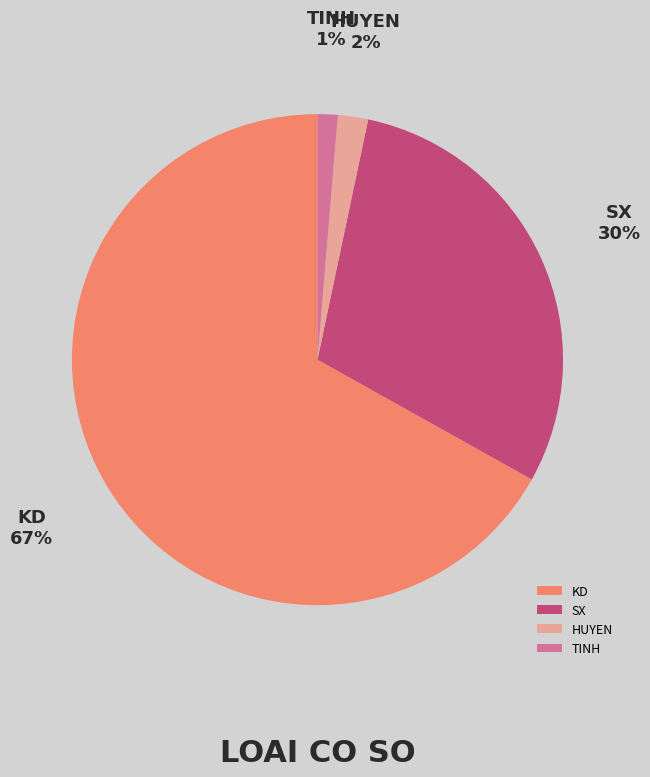

How many slices are in this pie chart?

4